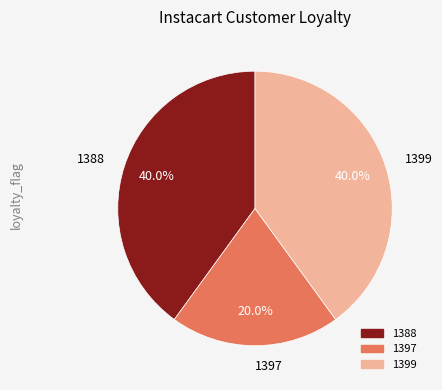

What is the total percentage of 1399 and 1388?

80.0%